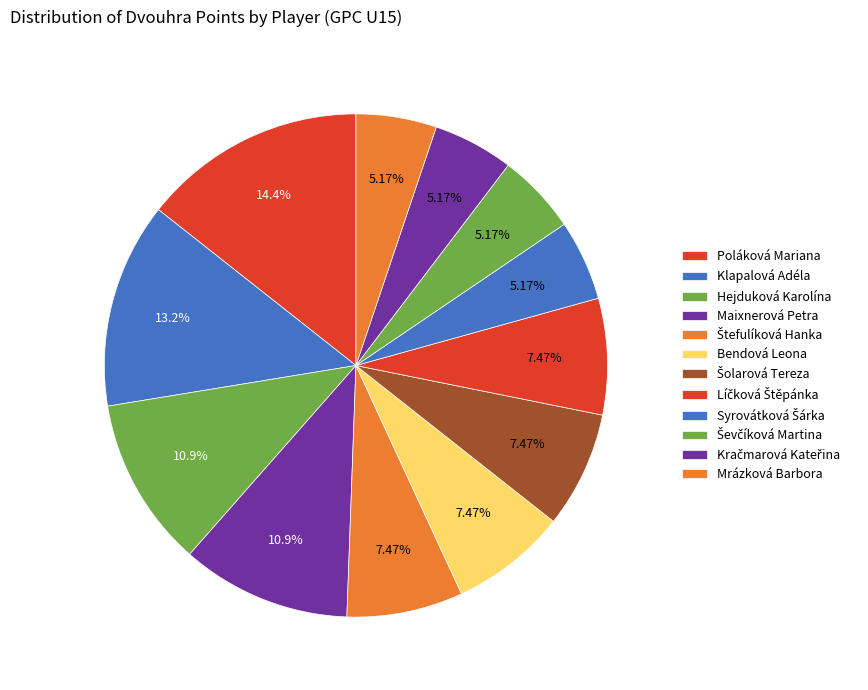

How many segments does this pie chart have?

12